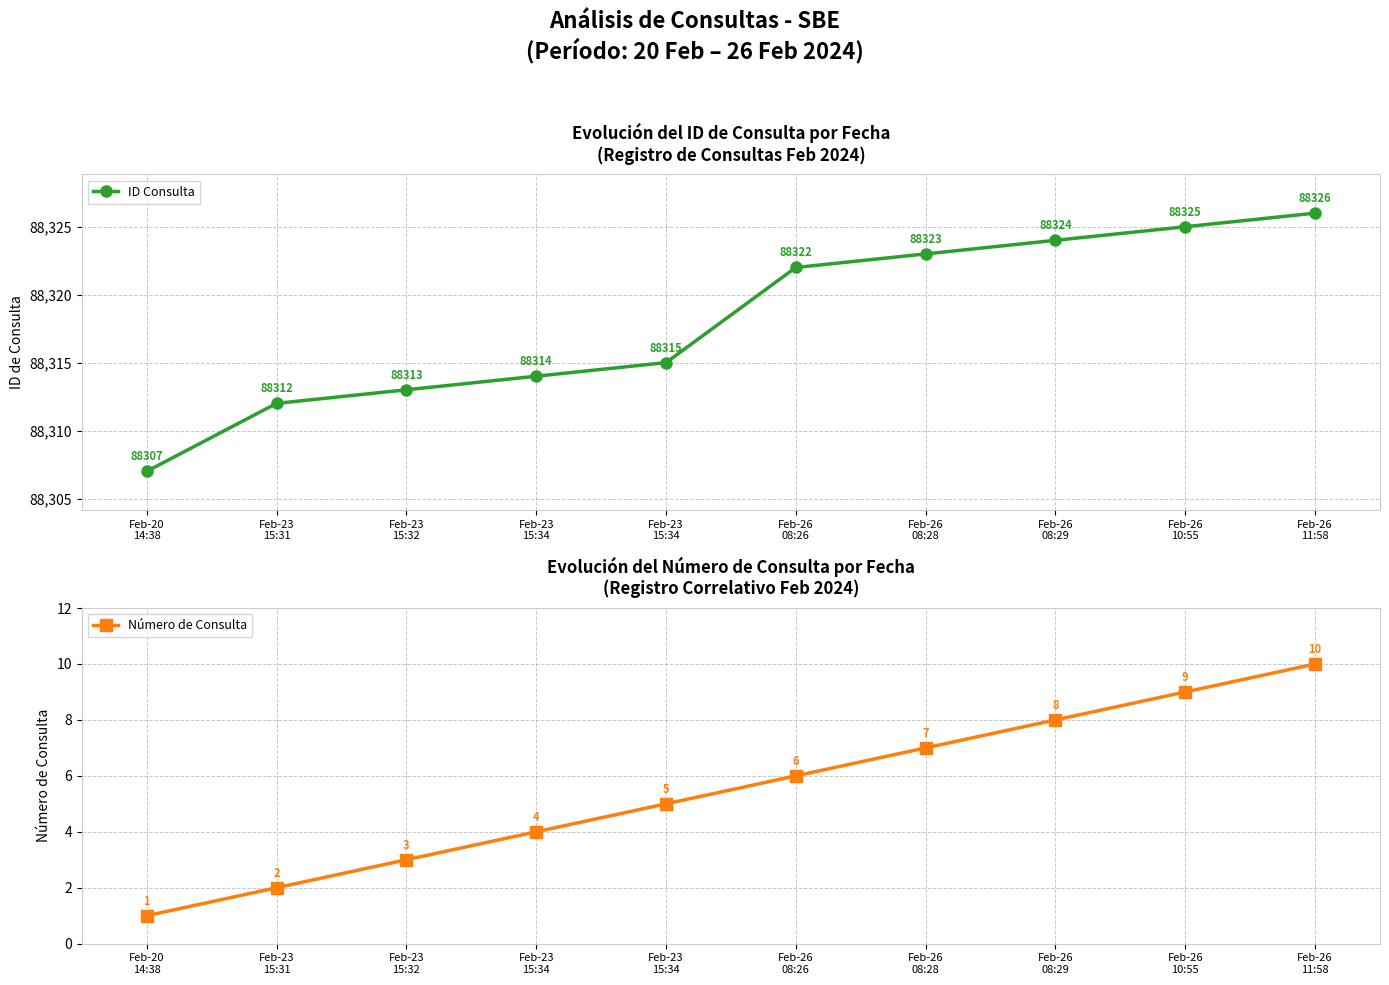

How many data points in Número de Consulta are above 6?

4